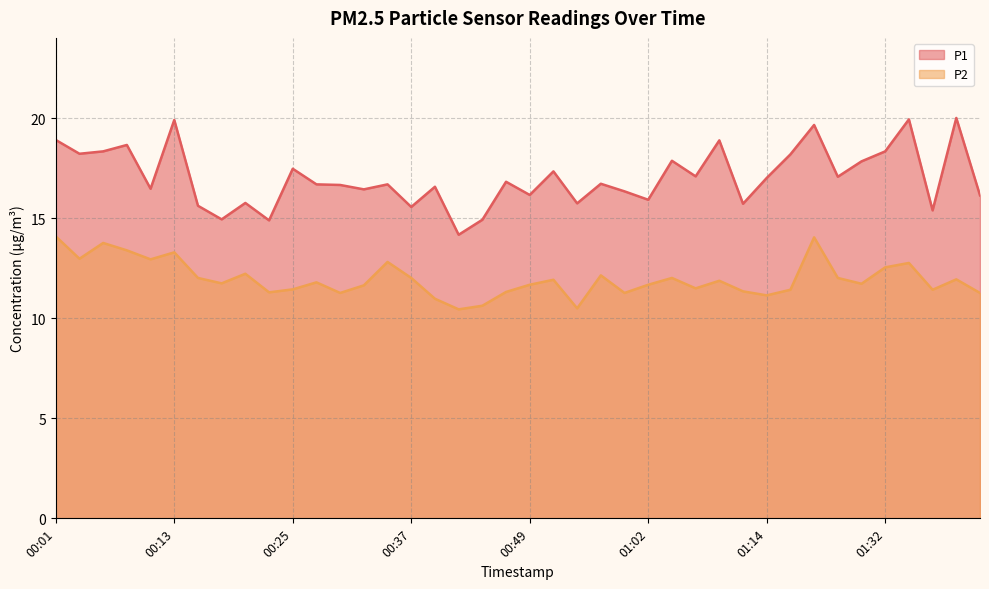

Reading left to right, list all the values displayed in this chart.

P1: 18.9	18.2	18.4	18.7	16.5	19.9	15.6	14.9	15.8	14.9	17.5	16.7	16.7	16.4	16.7	15.6	16.6	14.2	14.9	16.8	16.2	17.4	15.8	16.7	16.4	15.9	17.9	17.1	18.9	15.7	17.0	18.2	19.7	17.1	17.9	18.4	19.9	15.4	20.0	16.1
P2: 14.1	13.0	13.8	13.4	12.9	13.3	12.0	11.8	12.2	11.3	11.4	11.8	11.3	11.7	12.8	12.0	11.0	10.4	10.6	11.3	11.7	11.9	10.5	12.2	11.3	11.7	12.0	11.5	11.9	11.3	11.2	11.4	14.1	12.0	11.7	12.6	12.8	11.4	11.9	11.3